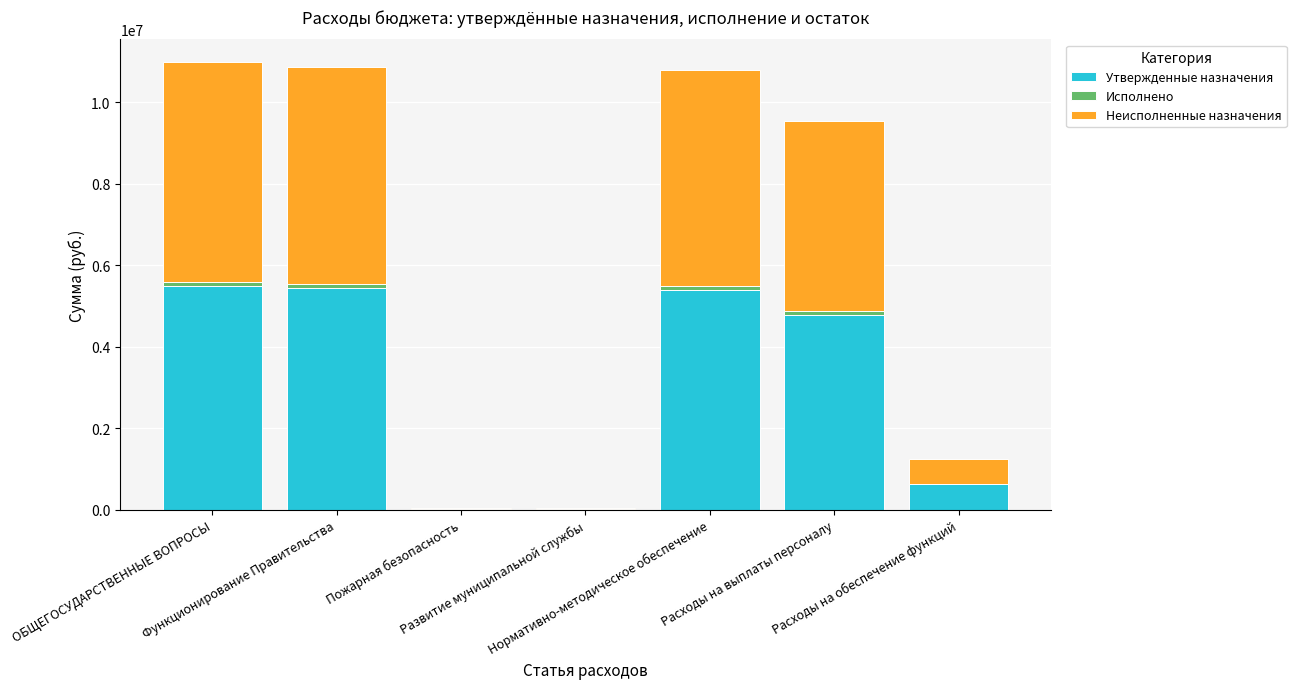

What is the maximum value for Утвержденные назначения?

5497300.0